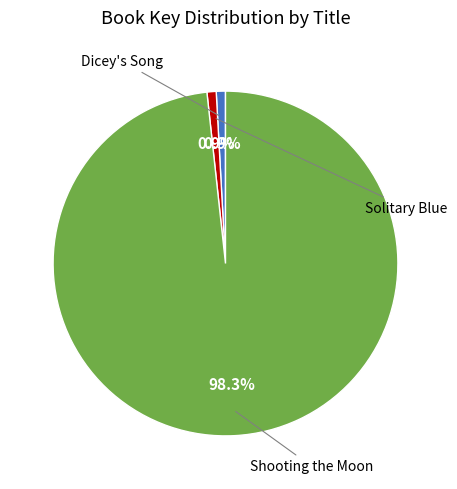

Is there a majority slice in this chart?

Yes